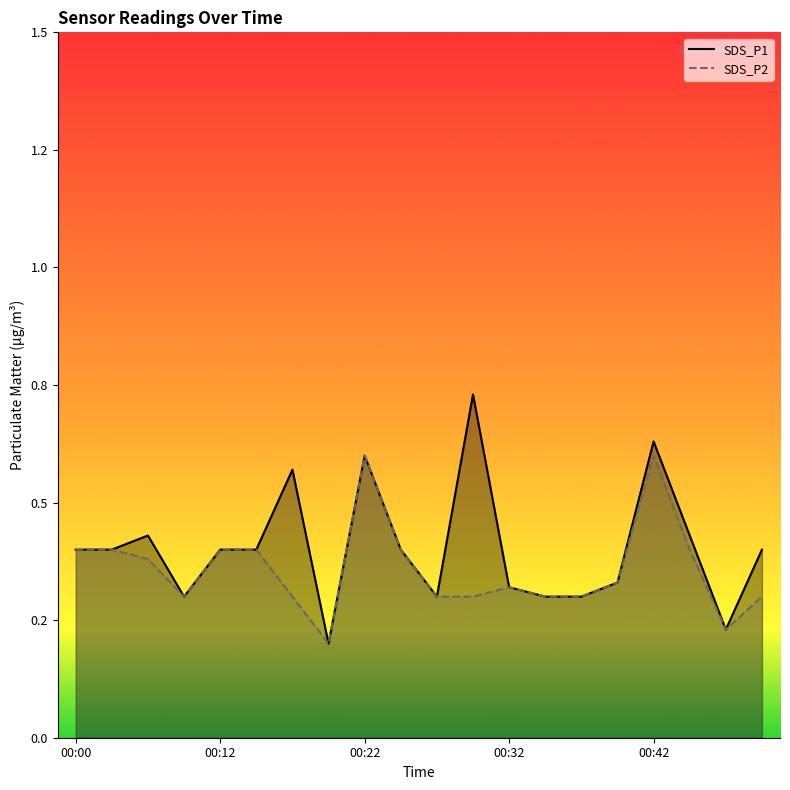

What is the greatest value displayed?

0.7